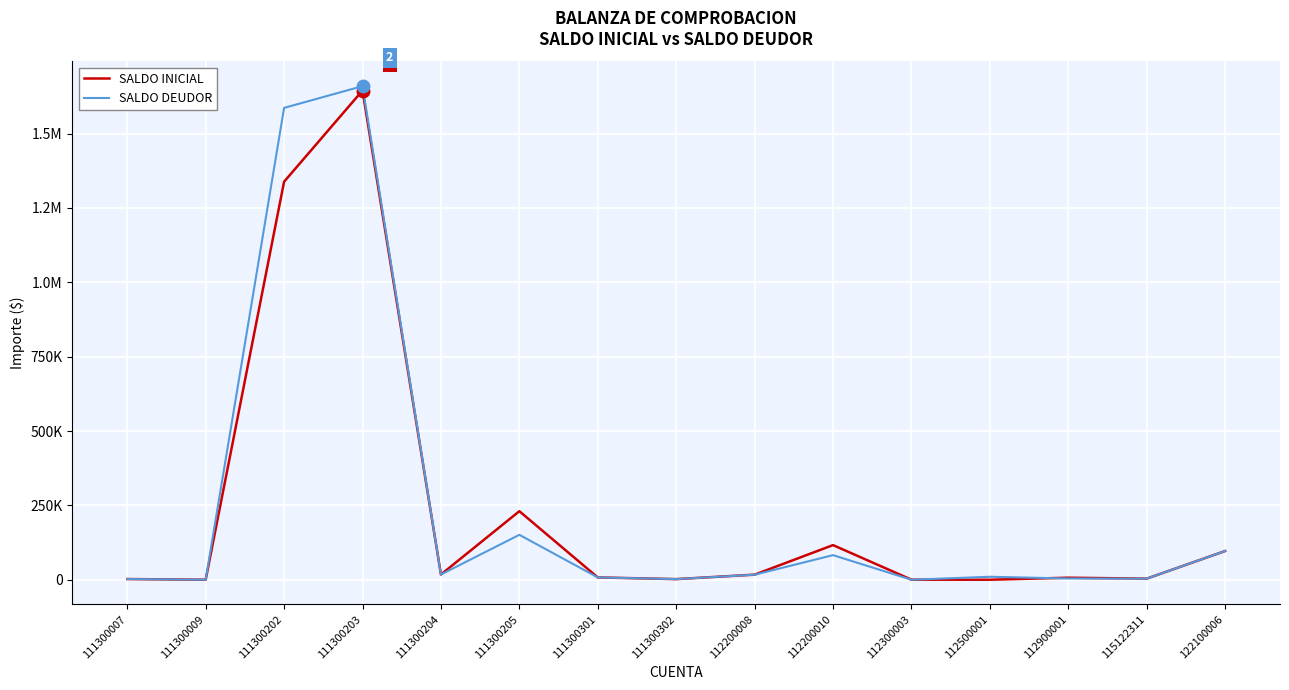

Rank the series by their maximum value, from lowest to highest.

SALDO INICIAL, SALDO DEUDOR